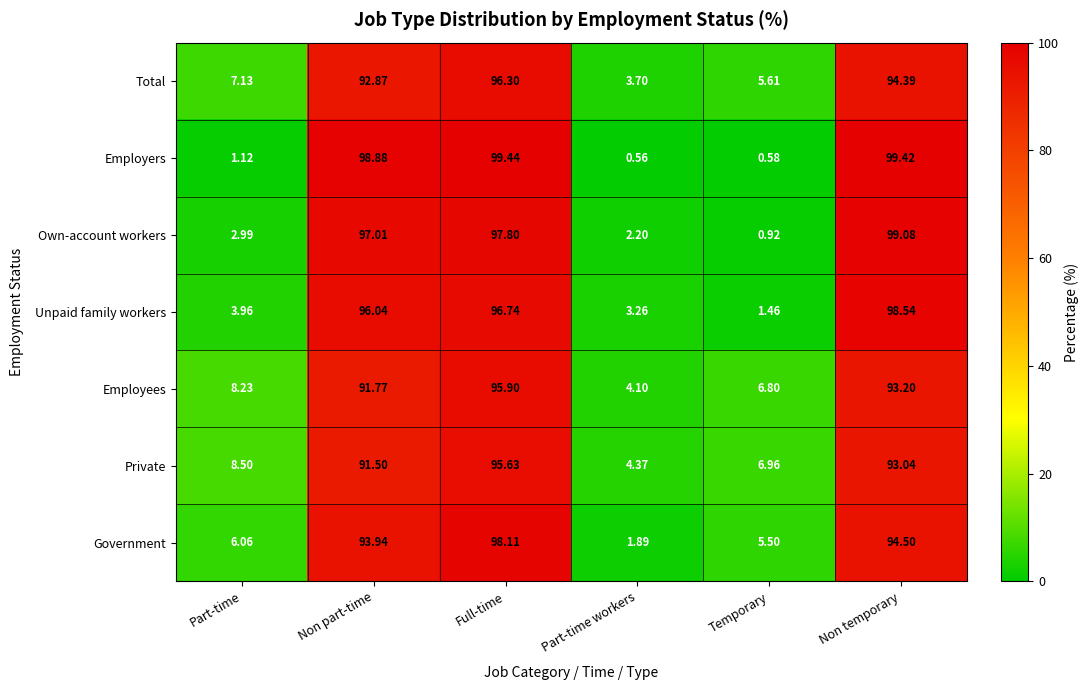

Which series has the largest range (max minus min)?

Employers